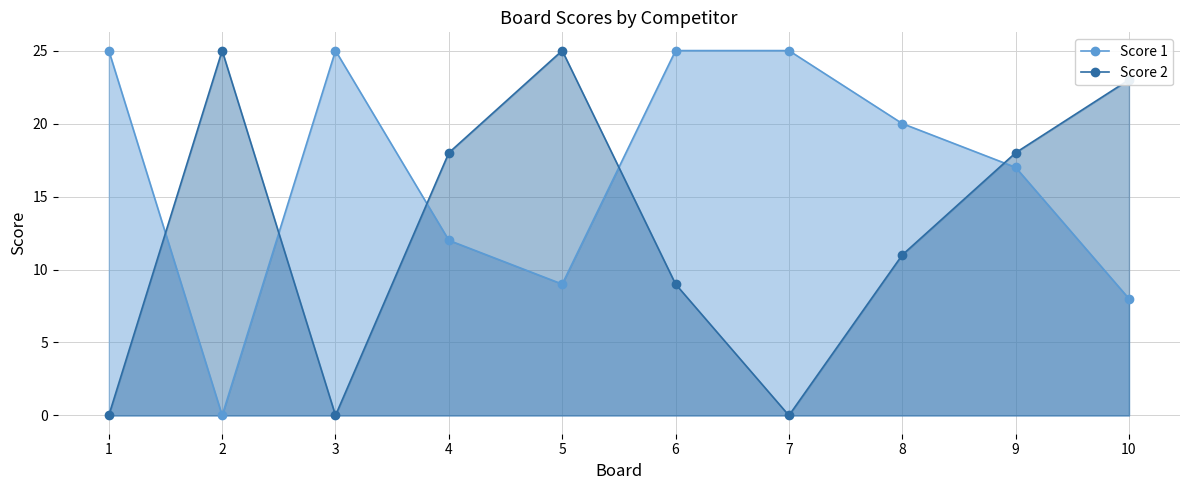

Where is Score 1 nearest to the value 12?

4